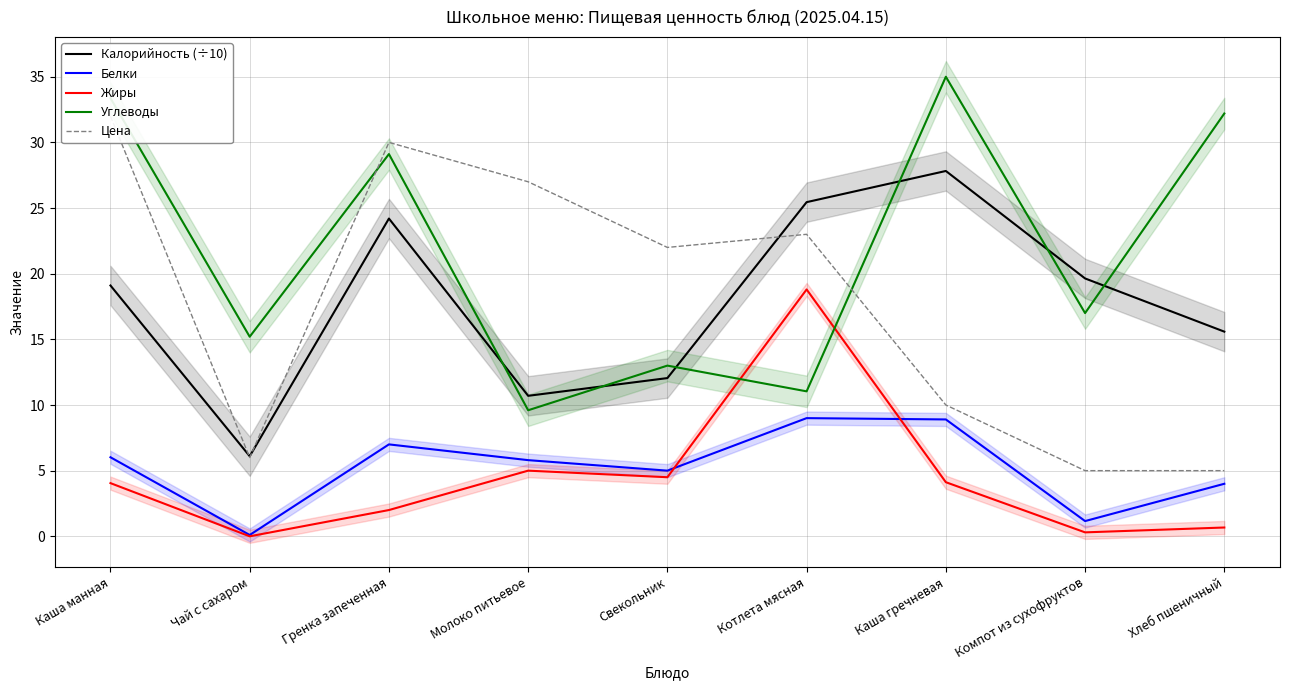

The Жиры series shows 4.0 at Каша манная. True or false?

True